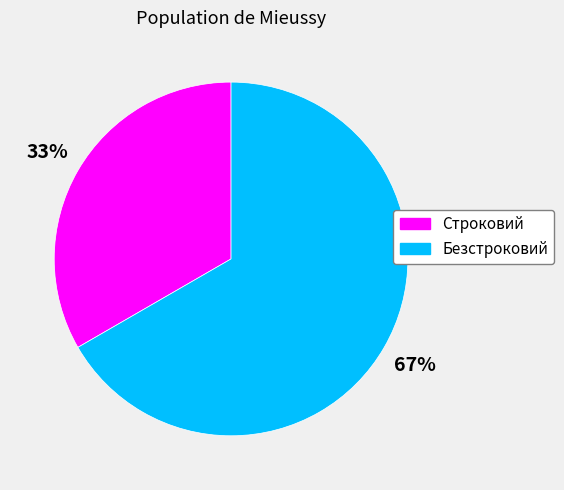

To the nearest percent, what is the average slice percentage?

50%